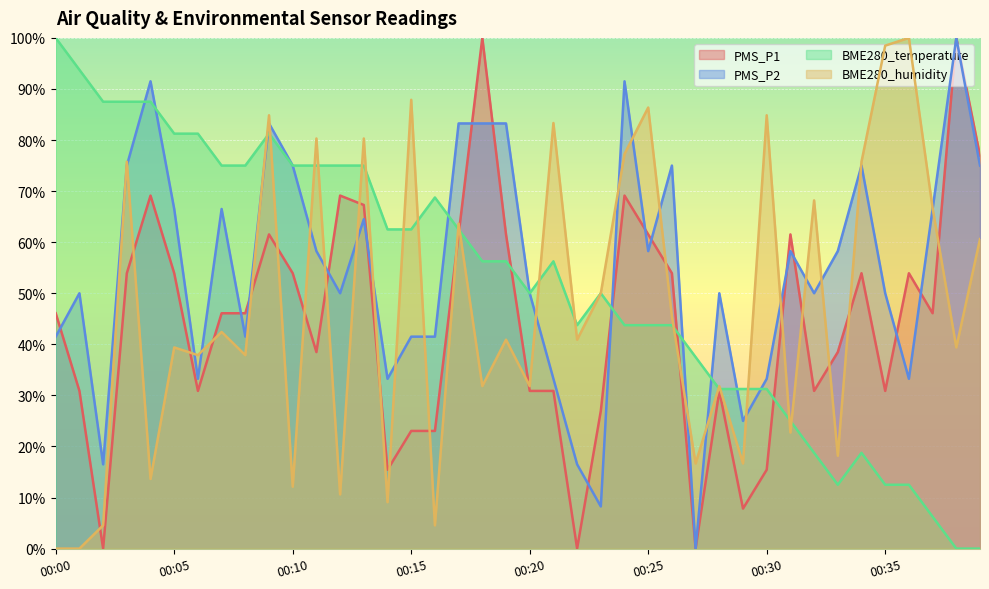

At 00:03, list the series in order from largest to smallest.

BME280_temperature, BME280_humidity, PMS_P2, PMS_P1